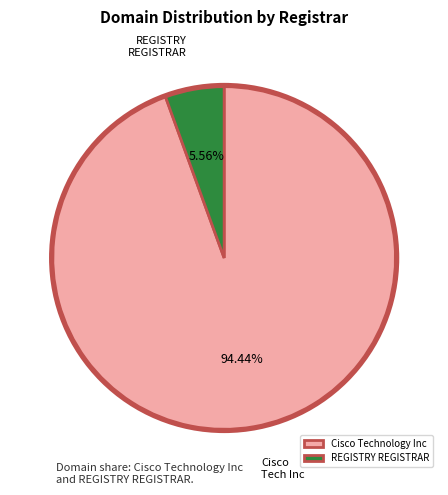

Rank the categories by value from lowest to highest.

REGISTRY REGISTRAR, Cisco Technology Inc